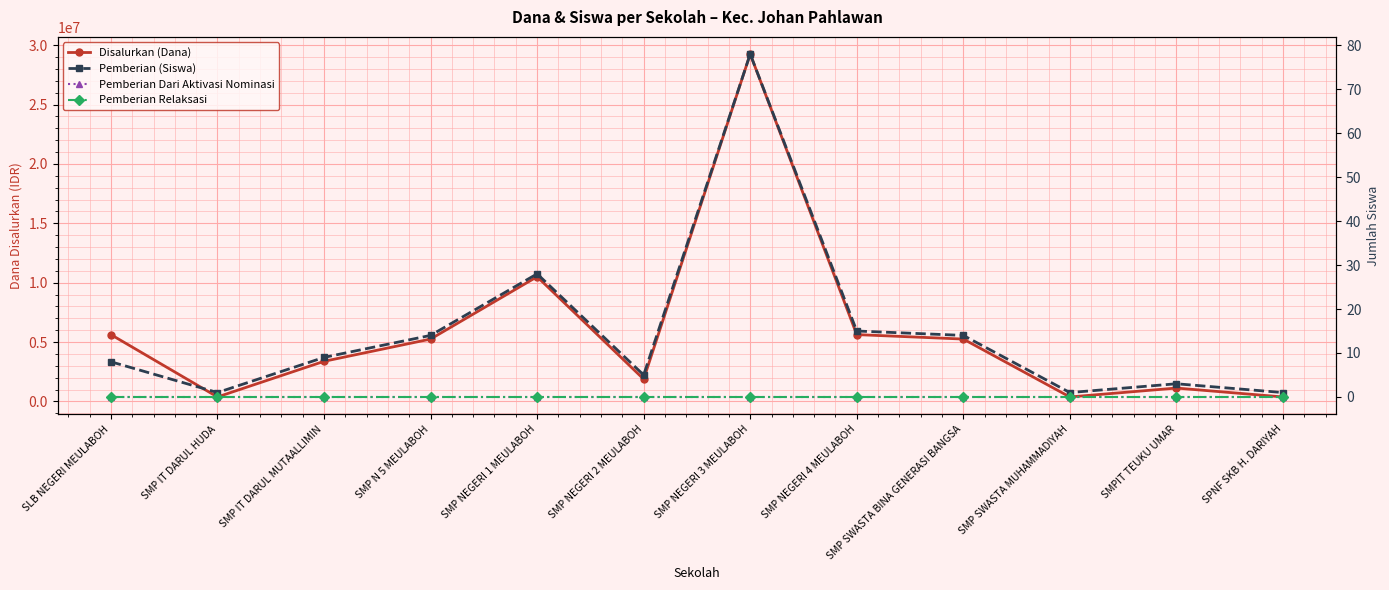

Rank the categories by Pemberian (Siswa) value from lowest to highest.

SMP IT DARUL HUDA, SMP SWASTA MUHAMMADIYAH, SPNF SKB H. DARIYAH, SMPIT TEUKU UMAR, SMP NEGERI 2 MEULABOH, SLB NEGERI MEULABOH, SMP IT DARUL MUTAALLIMIN, SMP N 5 MEULABOH, SMP SWASTA BINA GENERASI BANGSA, SMP NEGERI 4 MEULABOH, SMP NEGERI 1 MEULABOH, SMP NEGERI 3 MEULABOH